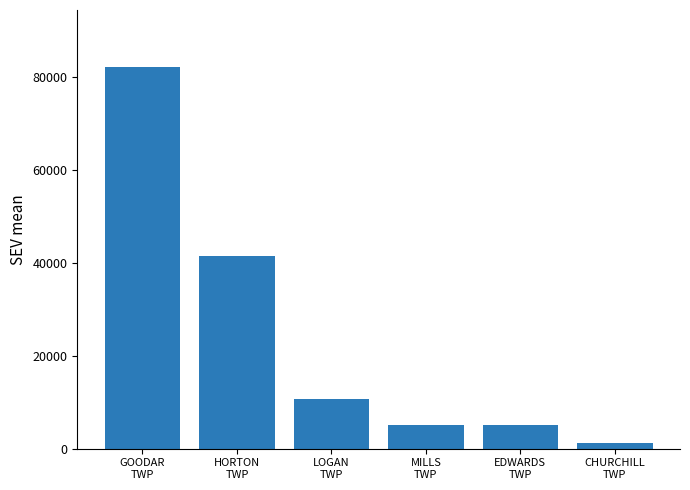

True or false: the data shows 82100.0 at GOODAR
TWP.

True